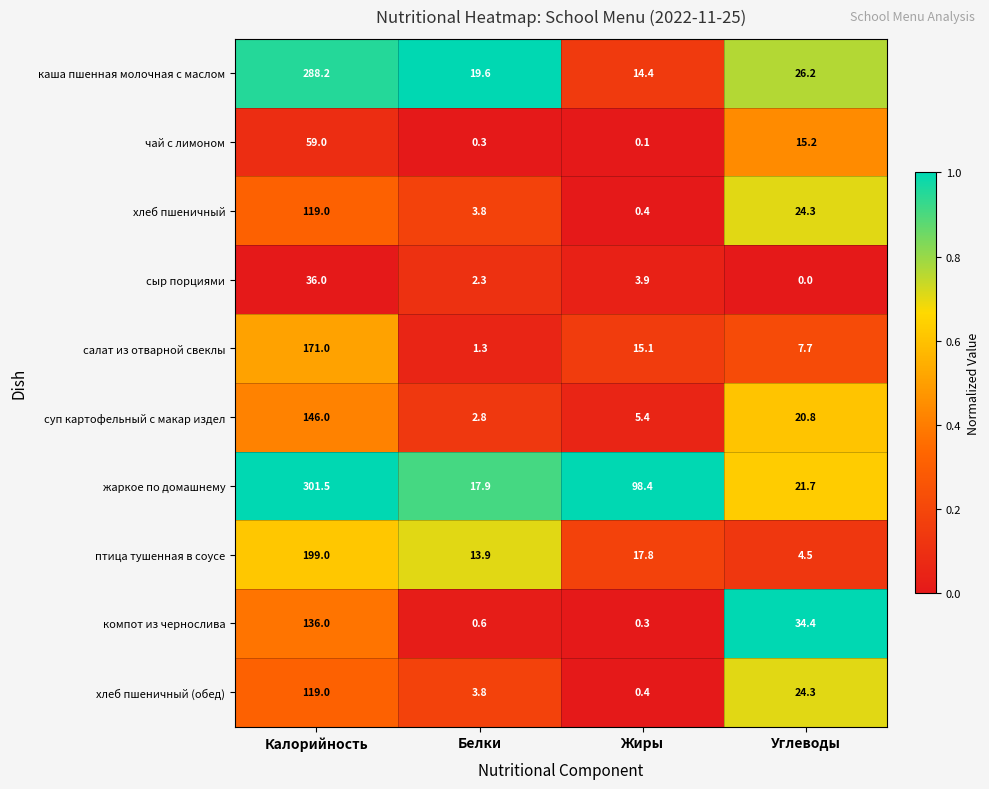

Which series has the widest spread of values?

жаркое по домашнему